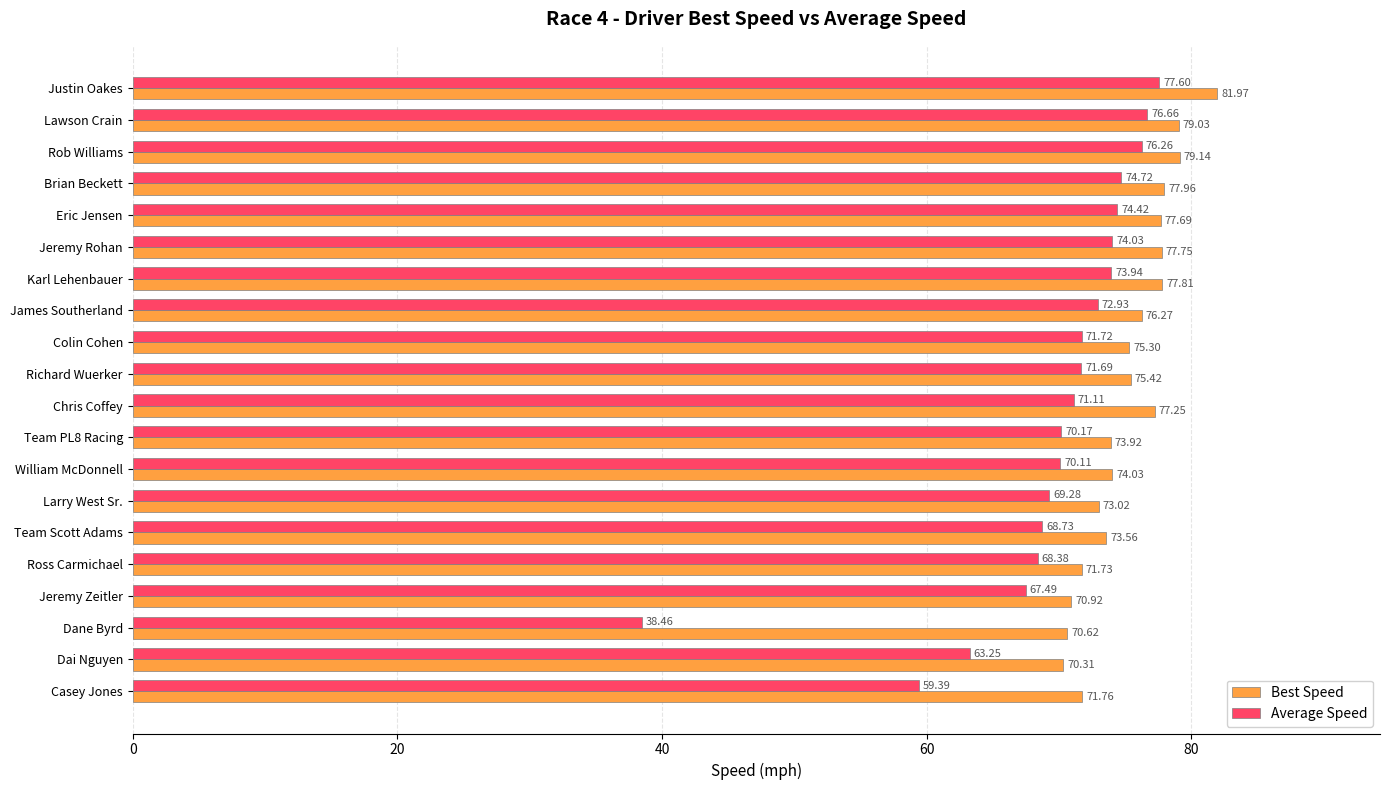

What is the average value of the Average Speed series?

69.5